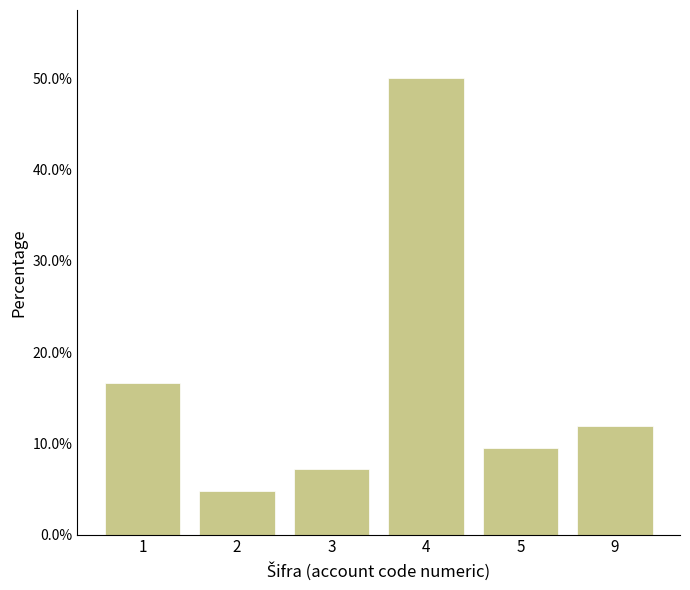

Reading right to left, list all the values displayed in this chart.

9=11.9	5=9.5	4=50.0	3=7.1	2=4.8	1=16.7